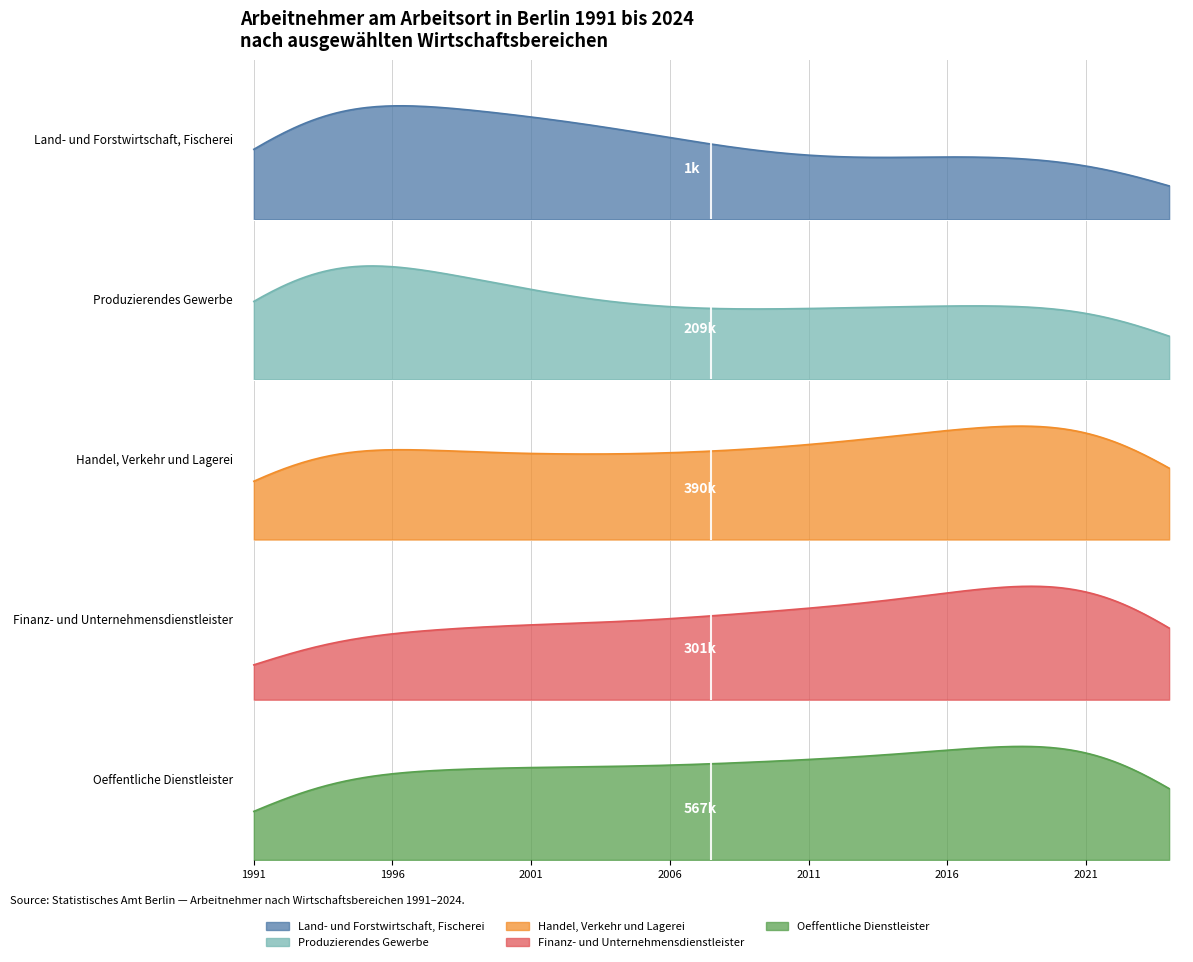

The Finanz- und Unternehmensdienstleister series shows 379.2 at 2016. True or false?

True